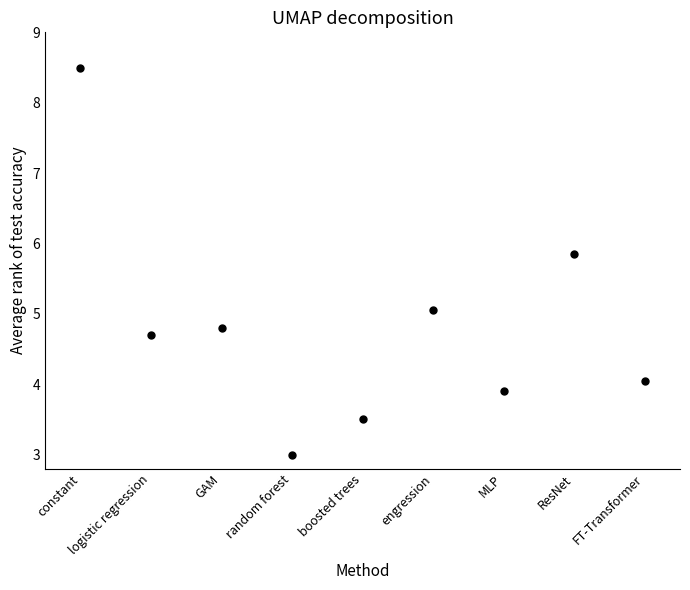

What is the average Y value?

4.8